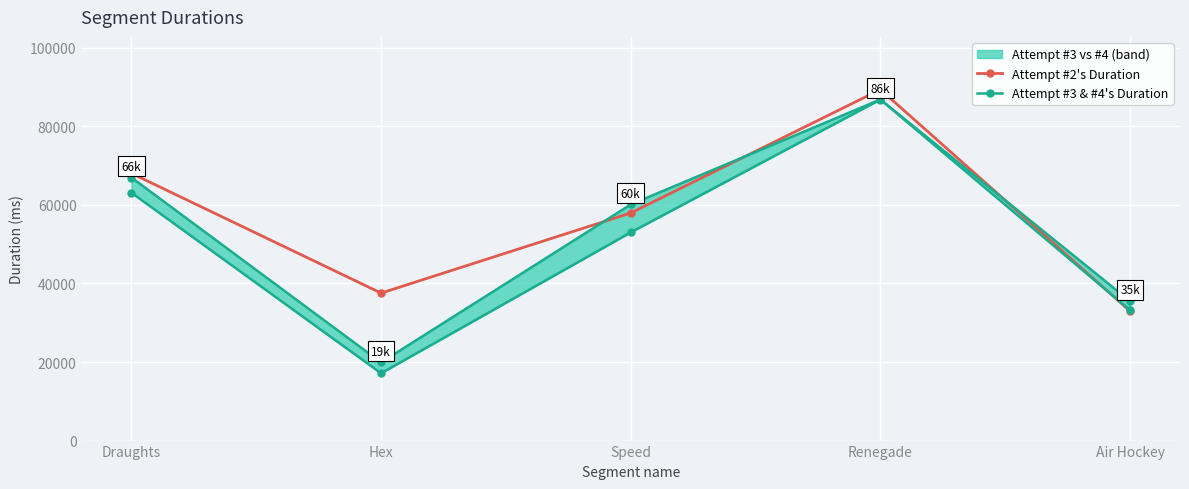

How many lines are shown in the chart?

3